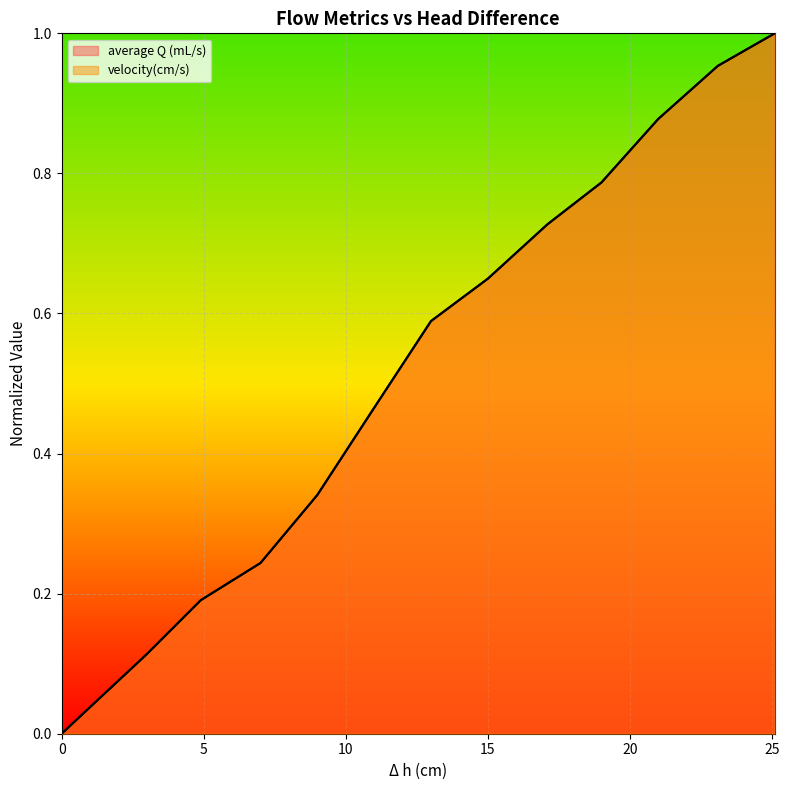

How many lines are shown in the chart?

2